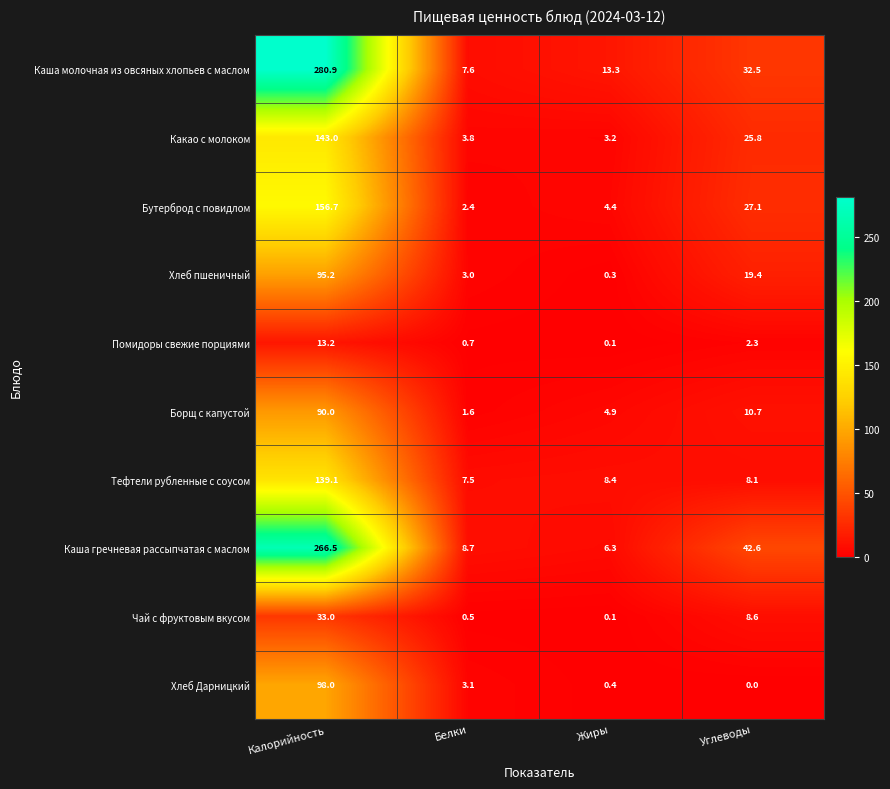

Rank the series at Белки from highest to lowest value.

Каша гречневая рассыпчатая с маслом, Каша молочная из овсяных хлопьев с маслом, Тефтели рубленные с соусом, Какао с молоком, Хлеб Дарницкий, Хлеб пшеничный, Бутерброд с повидлом, Борщ с капустой, Помидоры свежие порциями, Чай с фруктовым вкусом